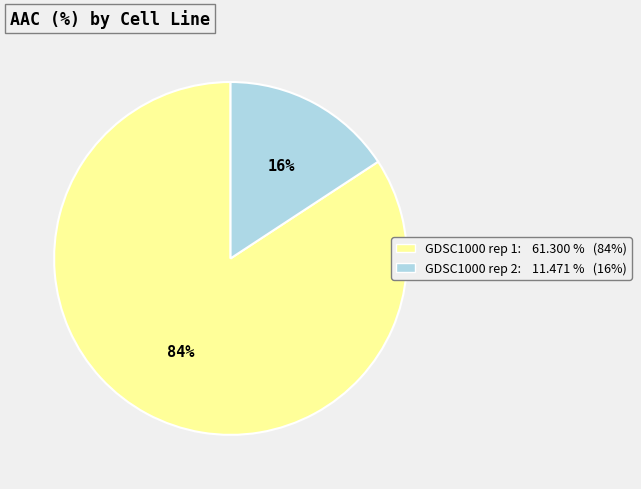

To the nearest percent, what percentage of the pie is GDSC1000 rep 1?

84%